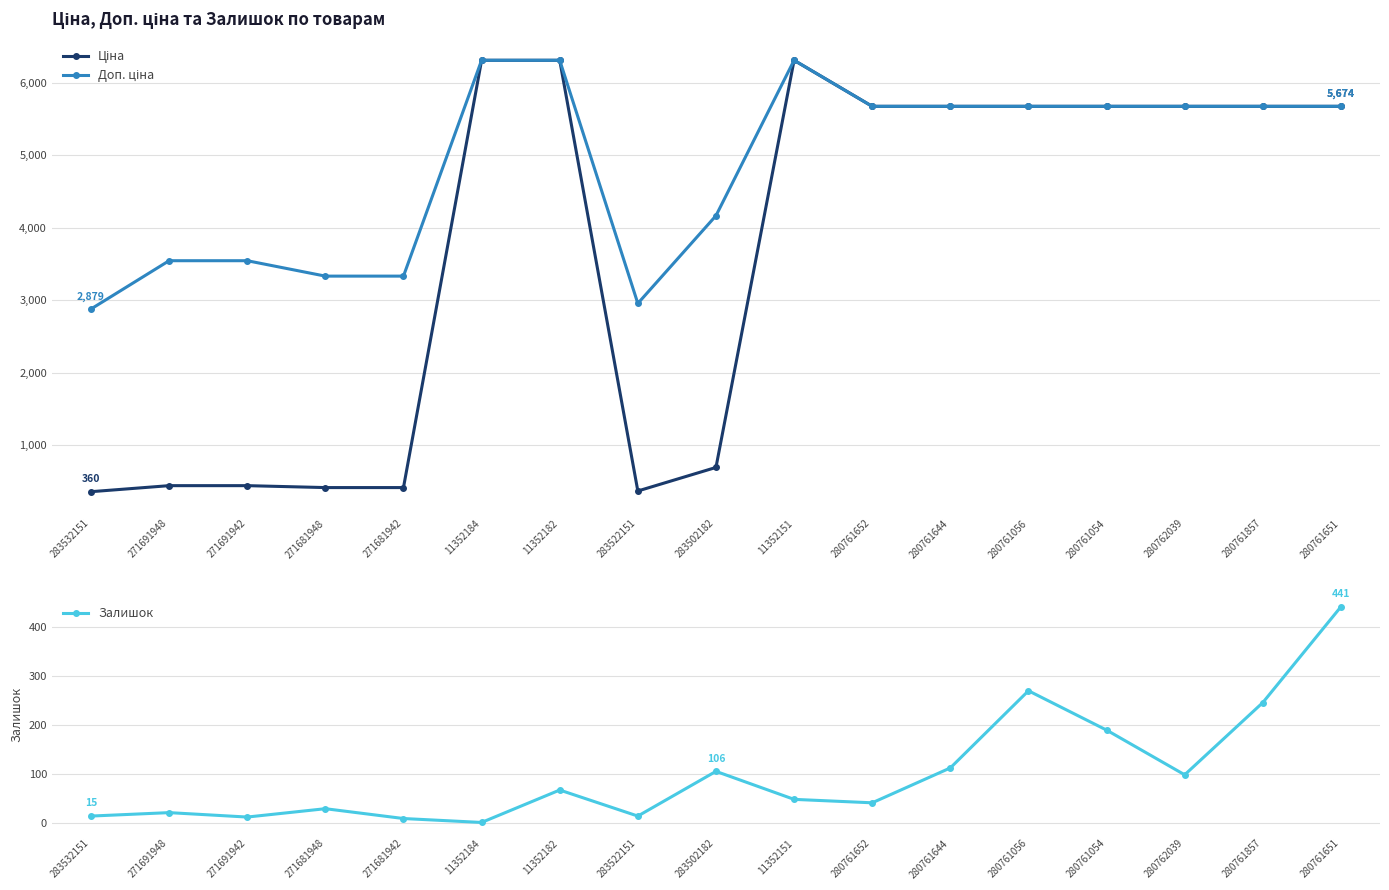

Is it true that Ціна equals 3433.6 at 11352184?

False